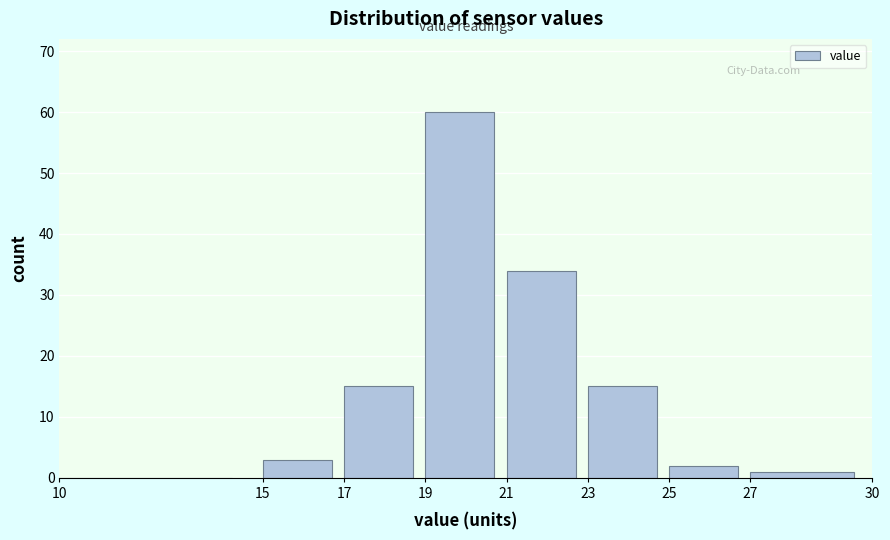

What is the height of the bar covering 25 to 27 on the x-axis? The values are not printed on the chart, so give them approximately, as read against the axis.

2